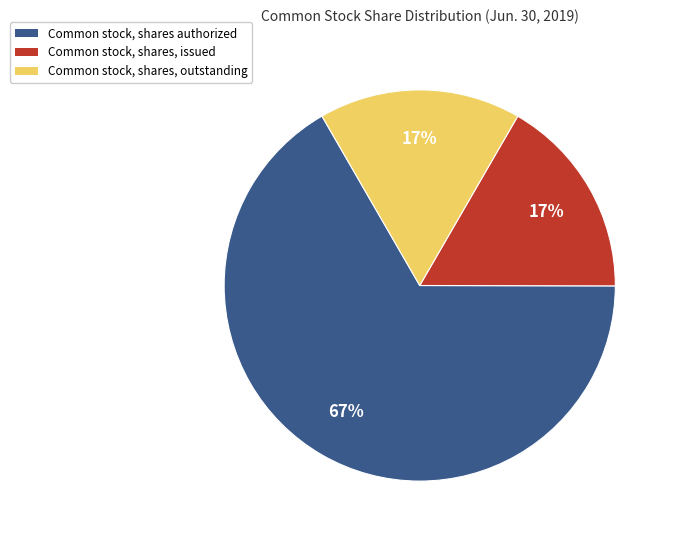

Is it true that Common stock, shares, issued is 22% of the pie?

False